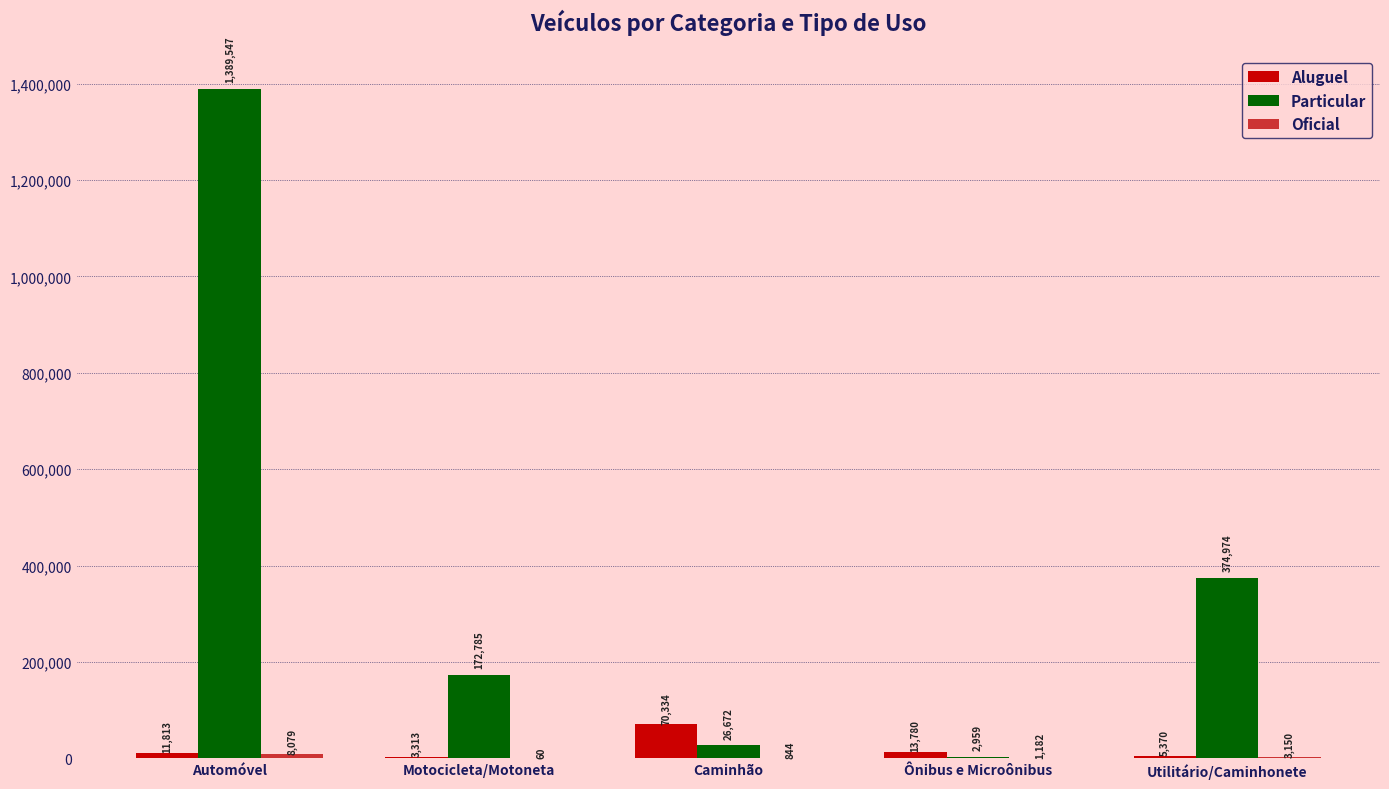

What is the approximate value of Aluguel at Motocicleta/Motoneta?

3313